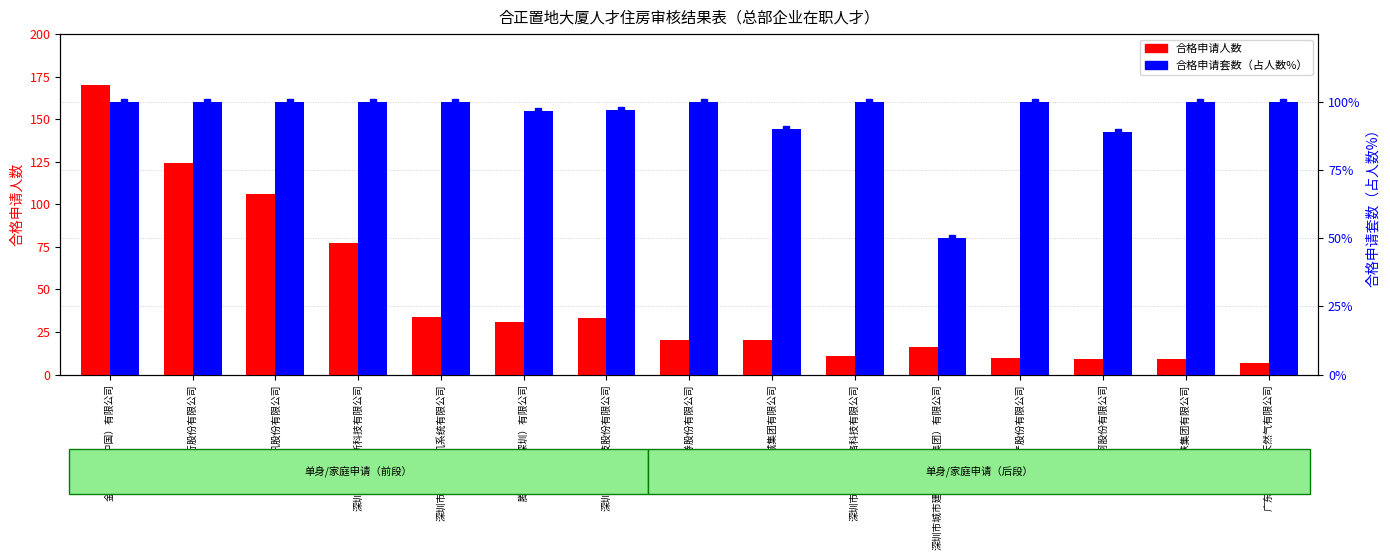

What is the sum of the 合格申请套数（占人数%） values at 迪阿股份有限公司 and 金蝶软件（中国）有限公司?

188.9